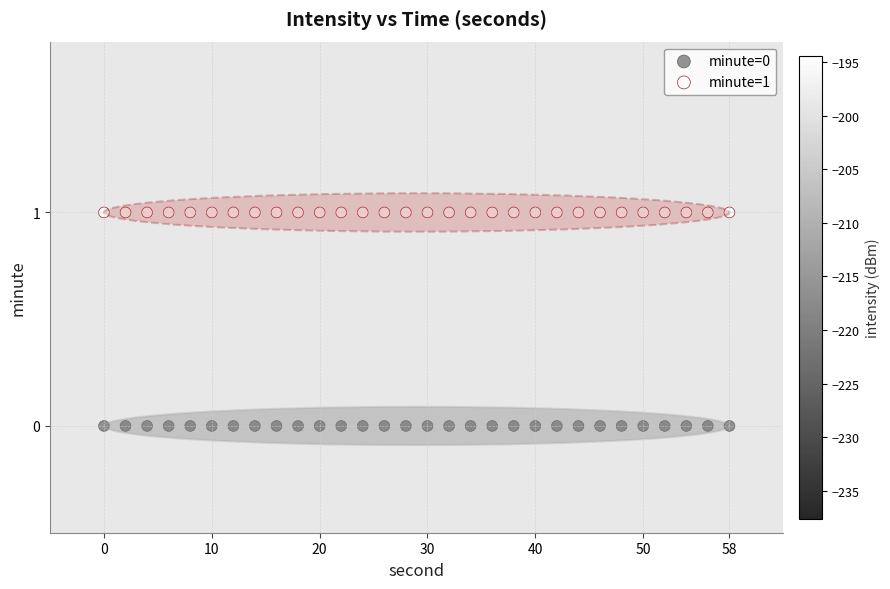

Which series contains the highest Y value?

minute=1